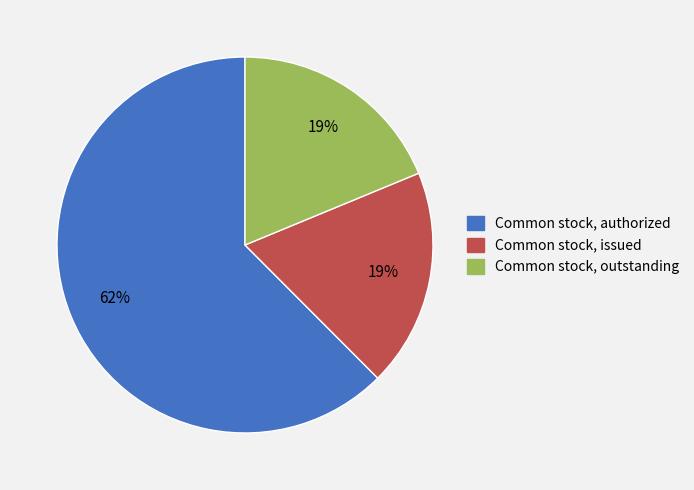

Approximately how many times larger is the value at Common stock, authorized compared to Common stock, outstanding?

3.3